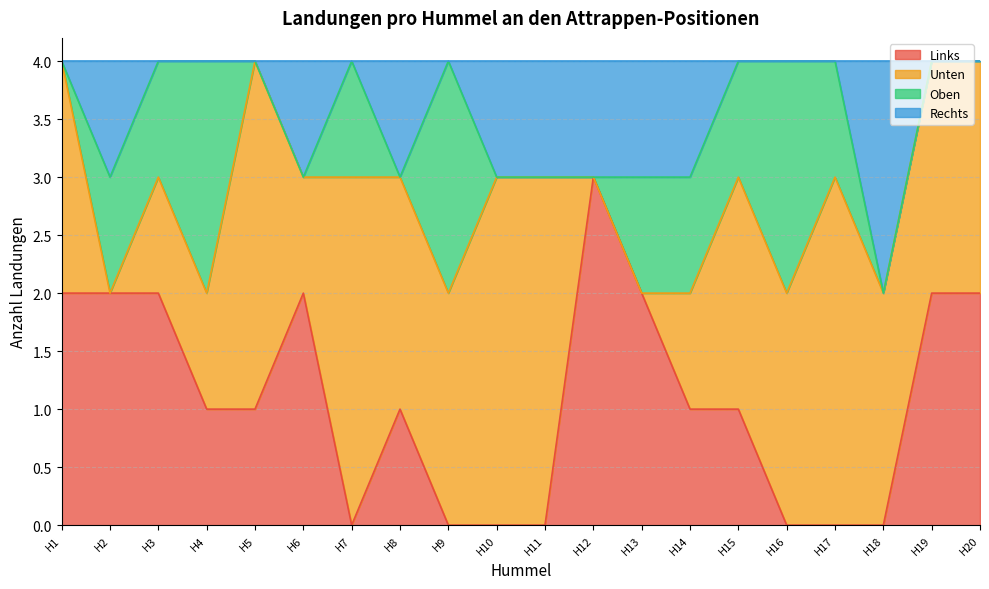

True or false: Links and Rechts intersect in this chart.

False